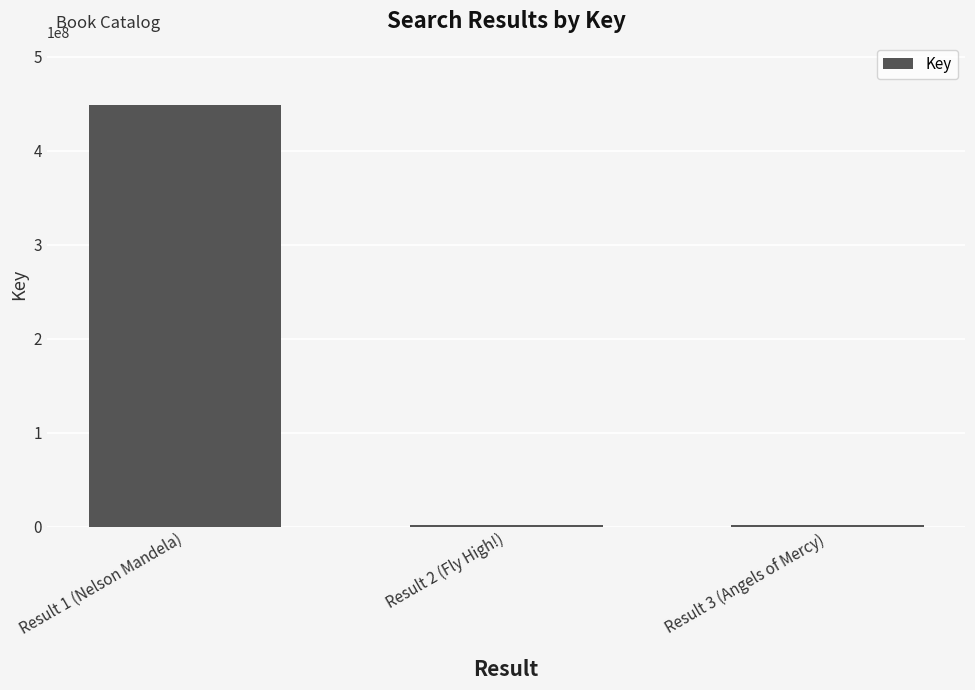

What is the maximum value shown in the chart?

448304634